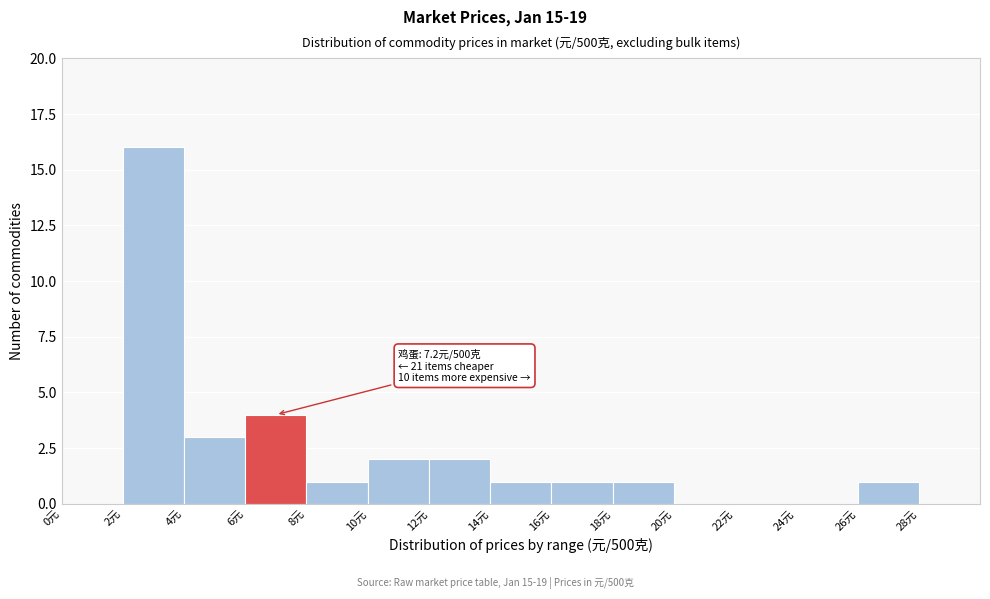

Over which range of the x-axis is the bar tallest?

2 to 4